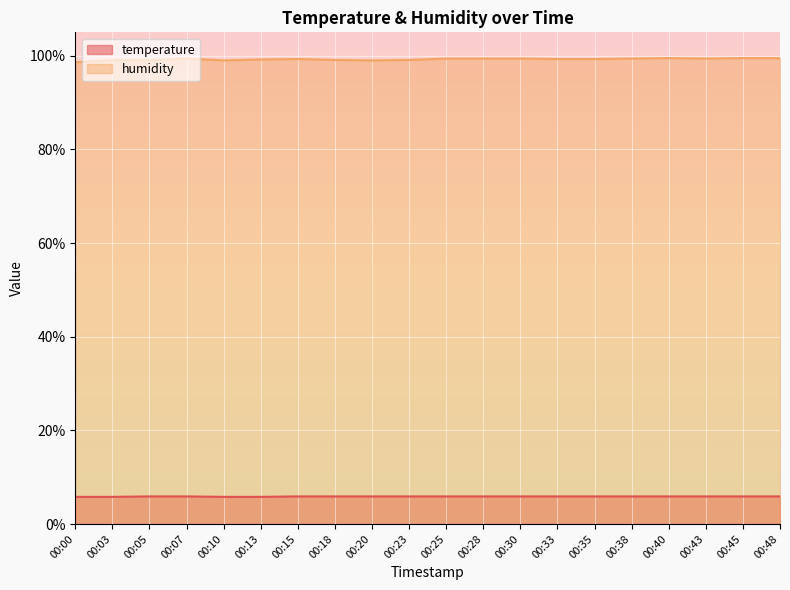

At how many categories does at least one series exceed 18?

20